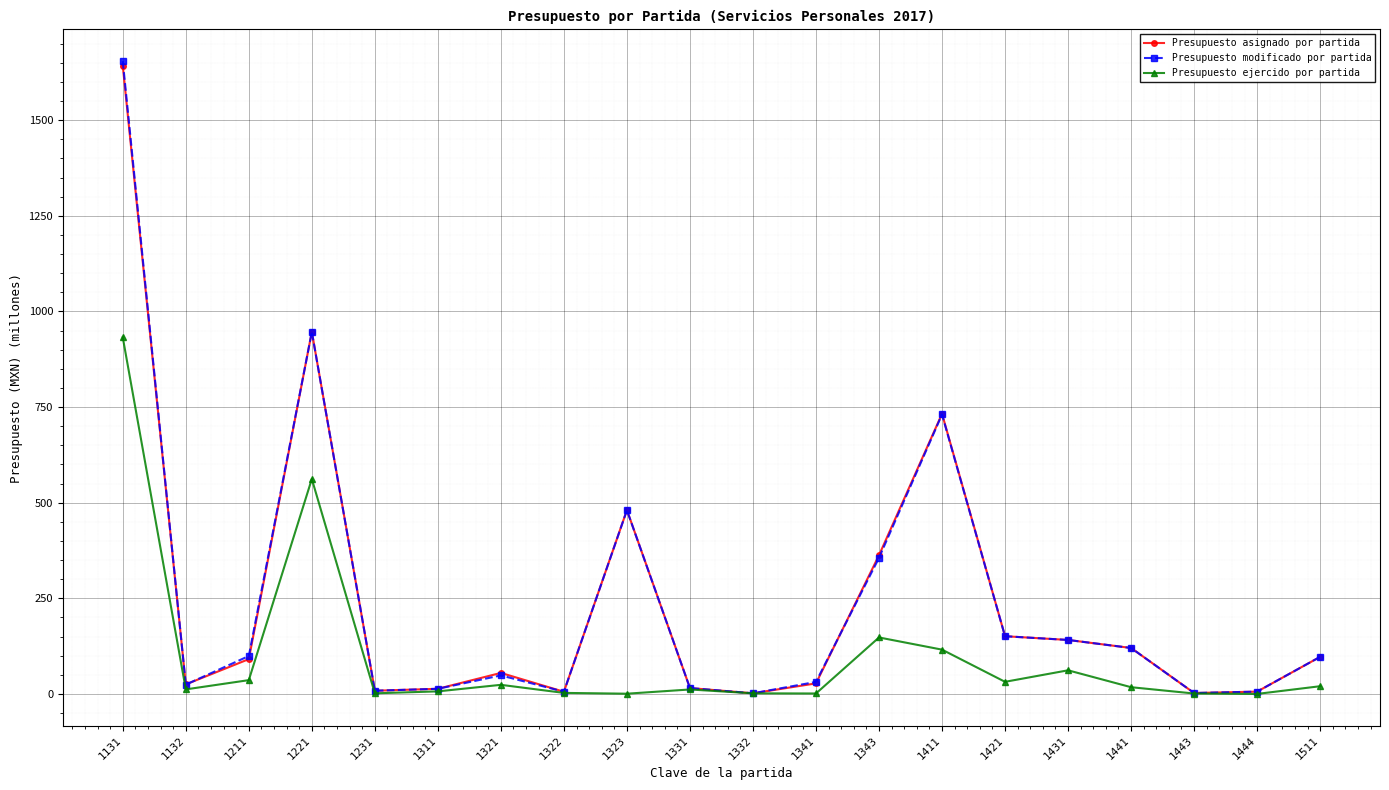

Which series changed the most between 1131 and 1331?

Presupuesto modificado por partida